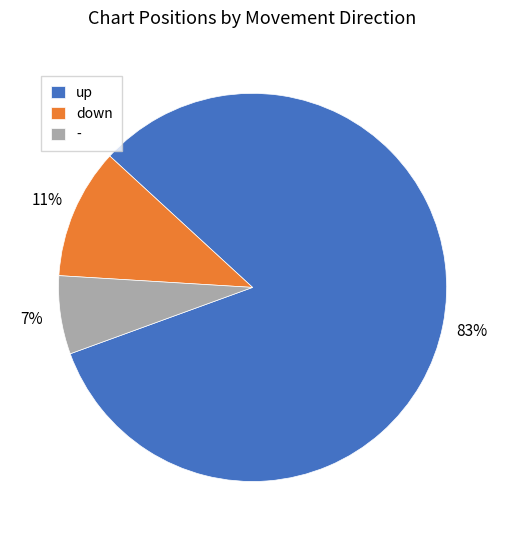

Which category has the biggest portion of the pie?

up